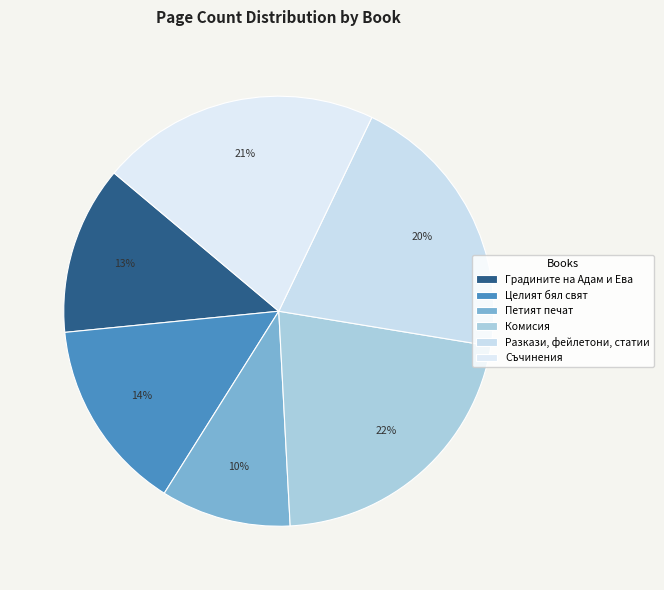

What is the smallest slice in the pie chart?

Петият печат